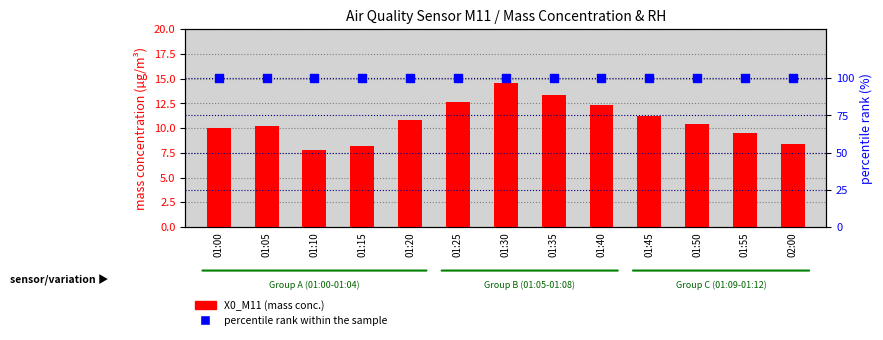

At which category is the sum across all series the highest?

01:30